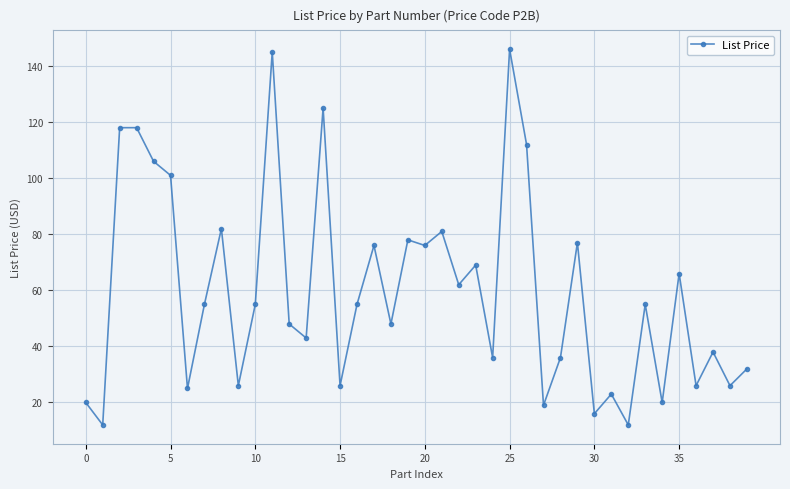

What is the difference between the maximum and second lowest values?

134